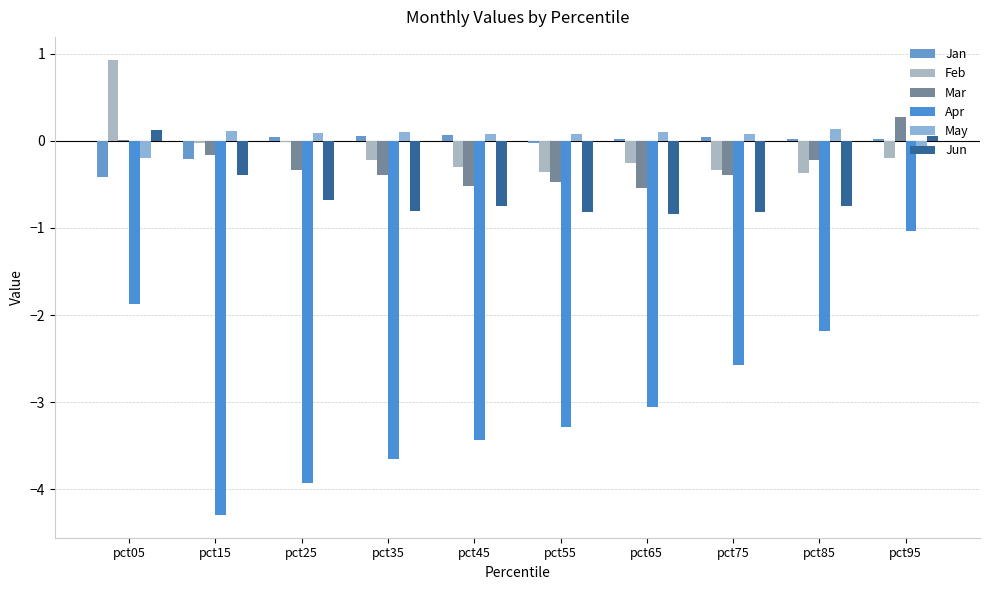

Reading left to right, what are all the values shown in this chart?

Jan: pct05=-0.4	pct15=-0.2	pct25=0.0	pct35=0.1	pct45=0.1	pct55=-0.0	pct65=0.0	pct75=0.0	pct85=0.0	pct95=0.0
Feb: pct05=0.9	pct15=-0.0	pct25=-0.0	pct35=-0.2	pct45=-0.3	pct55=-0.4	pct65=-0.3	pct75=-0.3	pct85=-0.4	pct95=-0.2
Mar: pct05=0.0	pct15=-0.2	pct25=-0.3	pct35=-0.4	pct45=-0.5	pct55=-0.5	pct65=-0.5	pct75=-0.4	pct85=-0.2	pct95=0.3
Apr: pct05=-1.9	pct15=-4.3	pct25=-3.9	pct35=-3.7	pct45=-3.4	pct55=-3.3	pct65=-3.1	pct75=-2.6	pct85=-2.2	pct95=-1.0
May: pct05=-0.2	pct15=0.1	pct25=0.1	pct35=0.1	pct45=0.1	pct55=0.1	pct65=0.1	pct75=0.1	pct85=0.1	pct95=-0.2
Jun: pct05=0.1	pct15=-0.4	pct25=-0.7	pct35=-0.8	pct45=-0.7	pct55=-0.8	pct65=-0.8	pct75=-0.8	pct85=-0.8	pct95=0.1